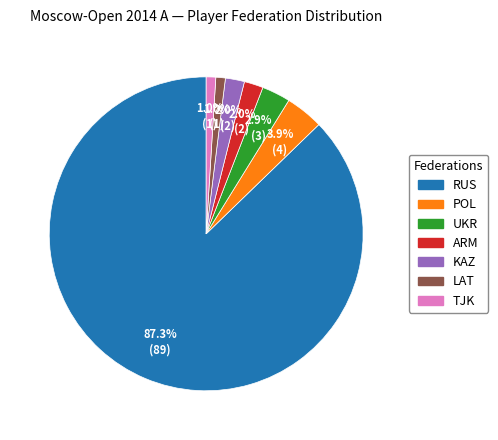

How many segments does this pie chart have?

7